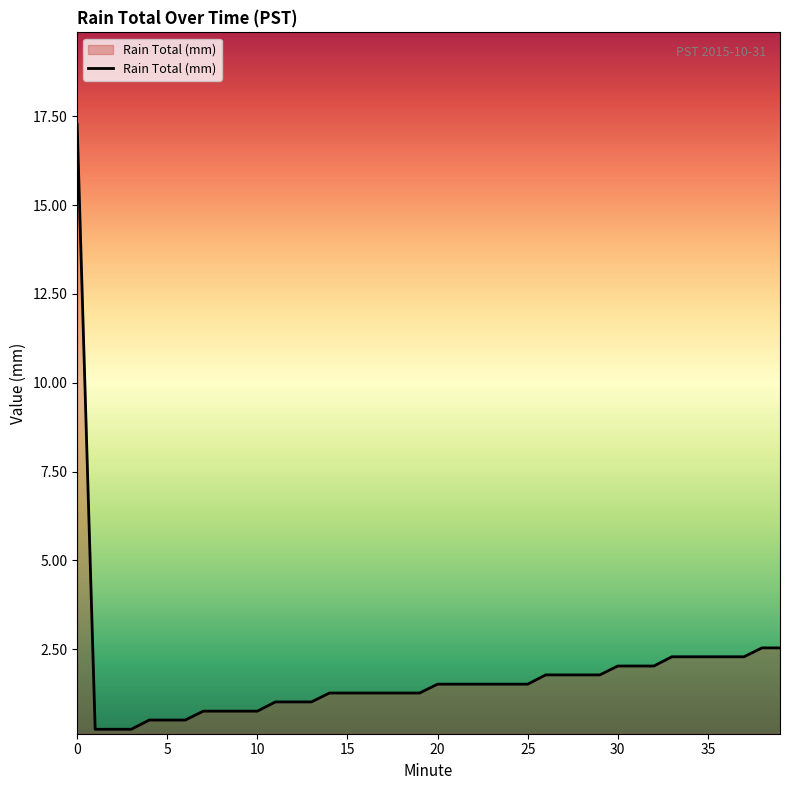

What is the difference between the maximum and minimum values?

17.0